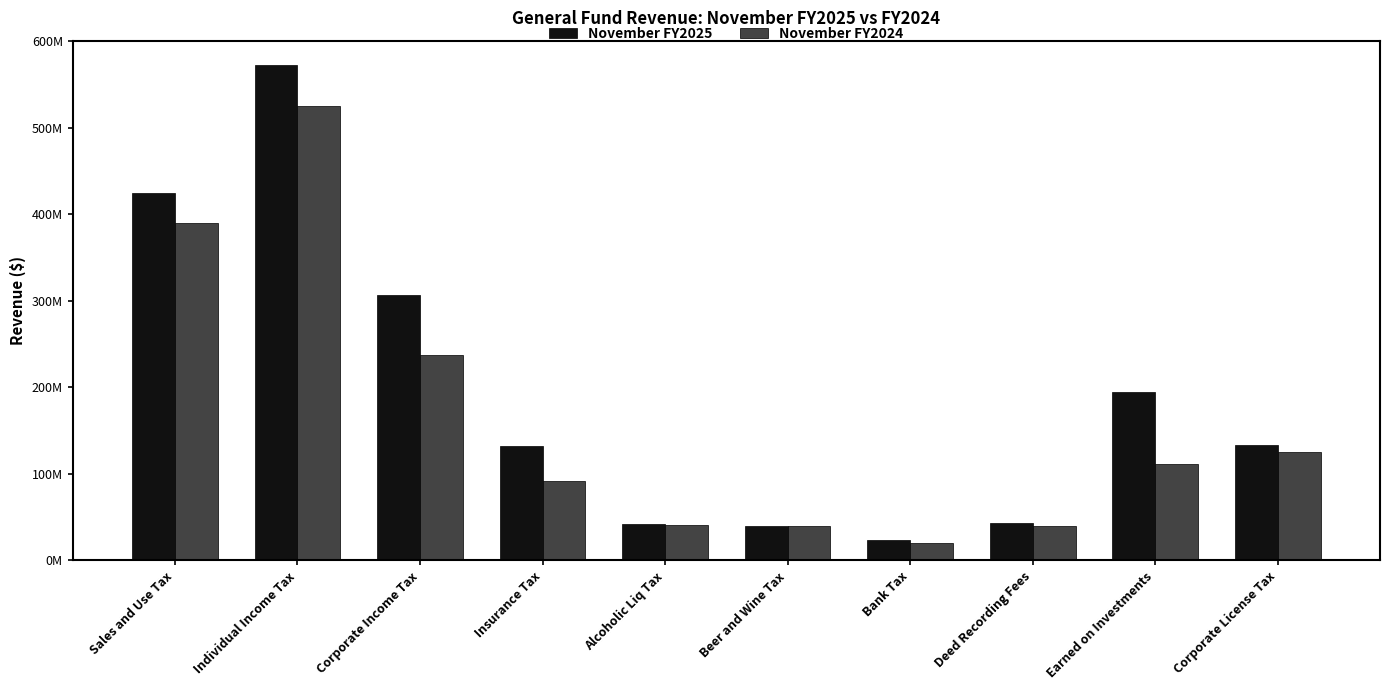

What is the label of the 7th bar from the right?

Insurance Tax